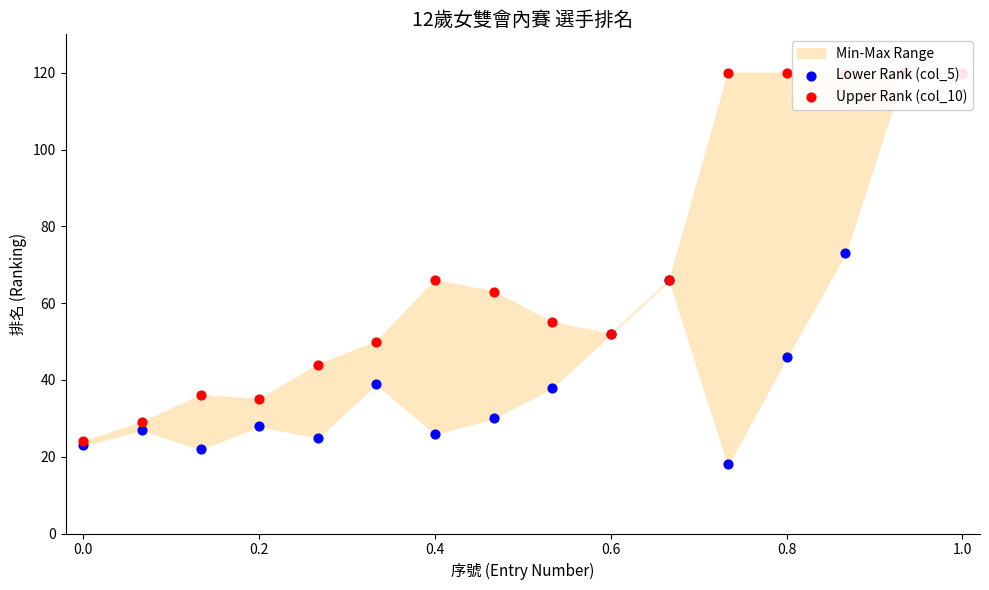

Which series has the largest total across all categories?

Upper Rank (col_10)